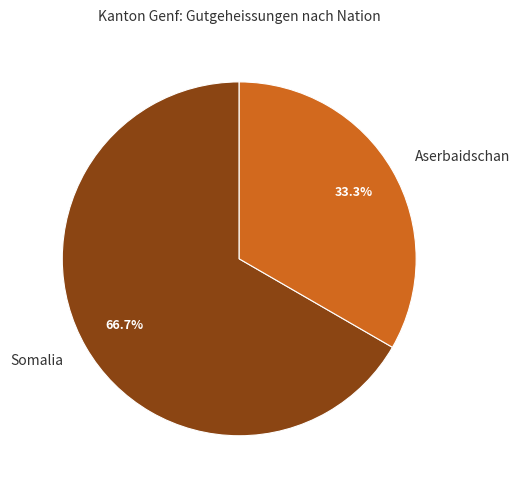

What is the majority slice?

Somalia